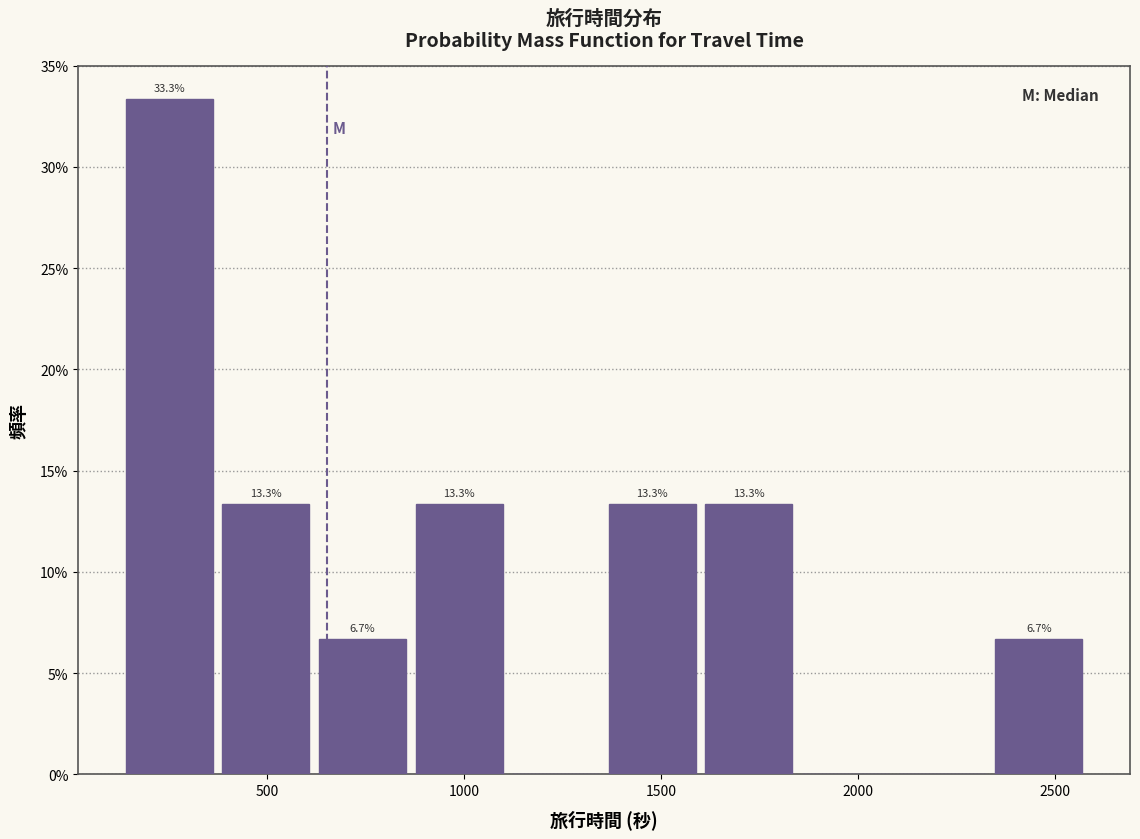

Which range on the x-axis has the tallest bar?

150 to 350